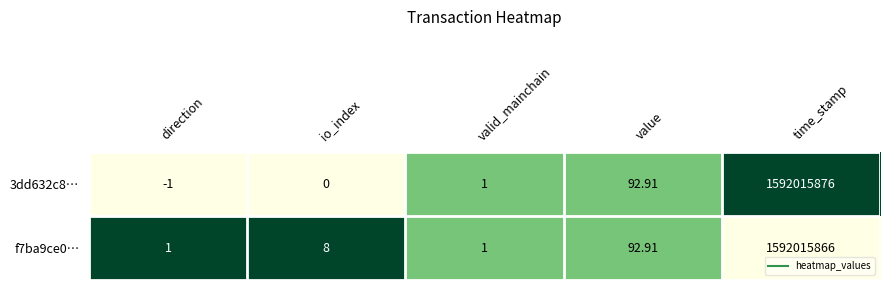

At which category is the sum across all series the highest?

time_stamp